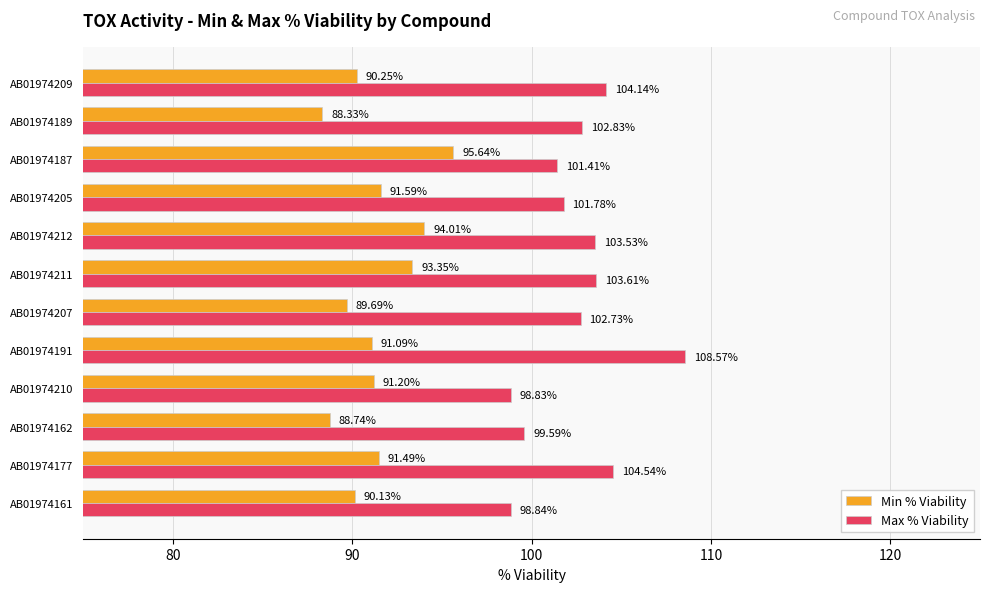

Which series has the largest range (max minus min)?

Max % Viability